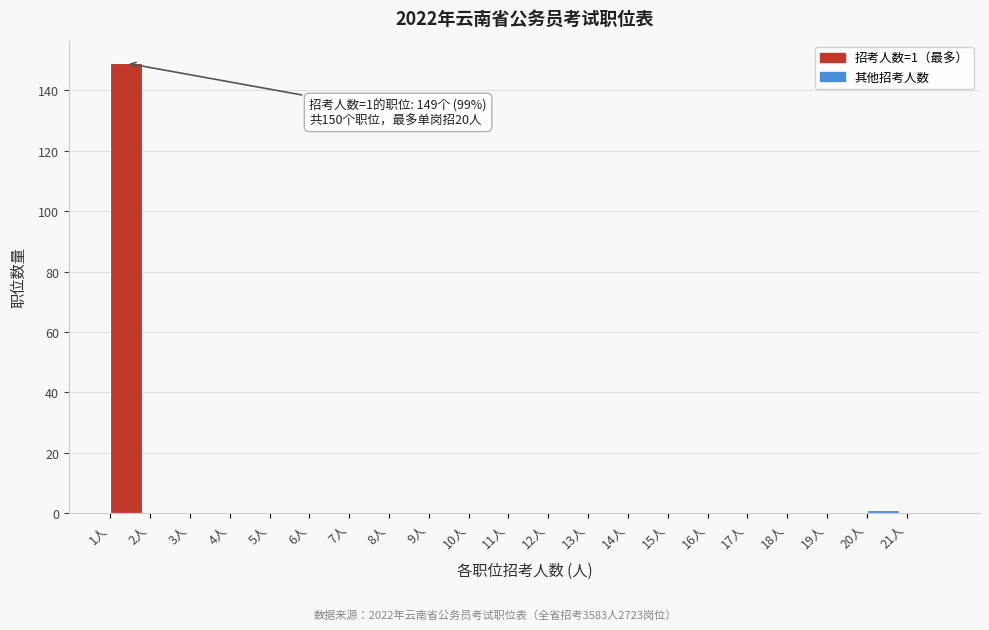

Over which range of the x-axis is the bar tallest?

1 to 2